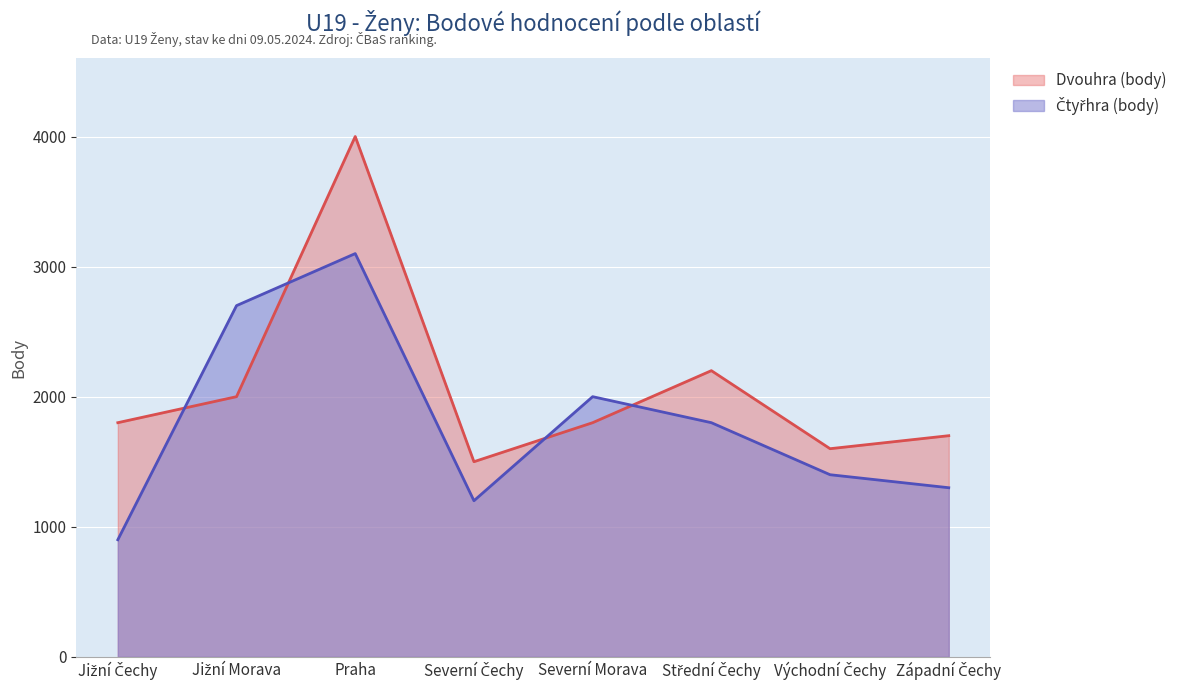

Rank the categories by Čtyřhra (body) value from lowest to highest.

Jižní Čechy, Severní Čechy, Západní Čechy, Východní Čechy, Střední Čechy, Severní Morava, Jižní Morava, Praha